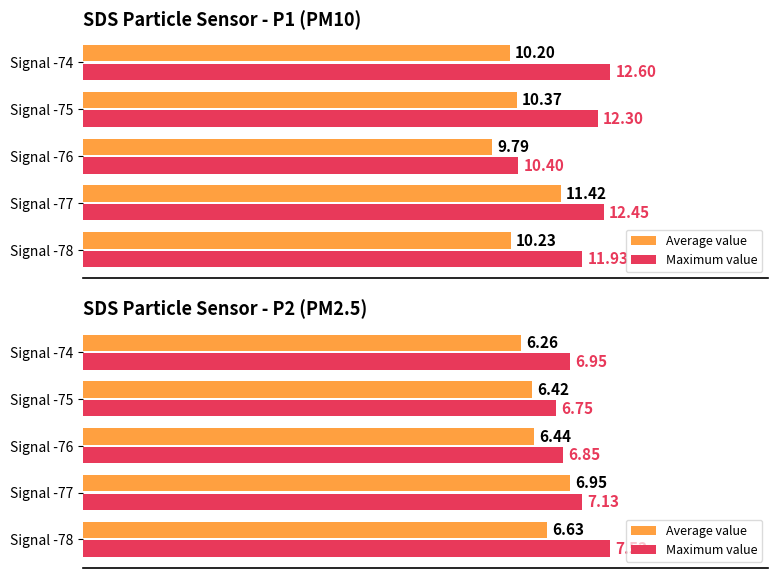

What is the minimum value shown in the chart?

6.3